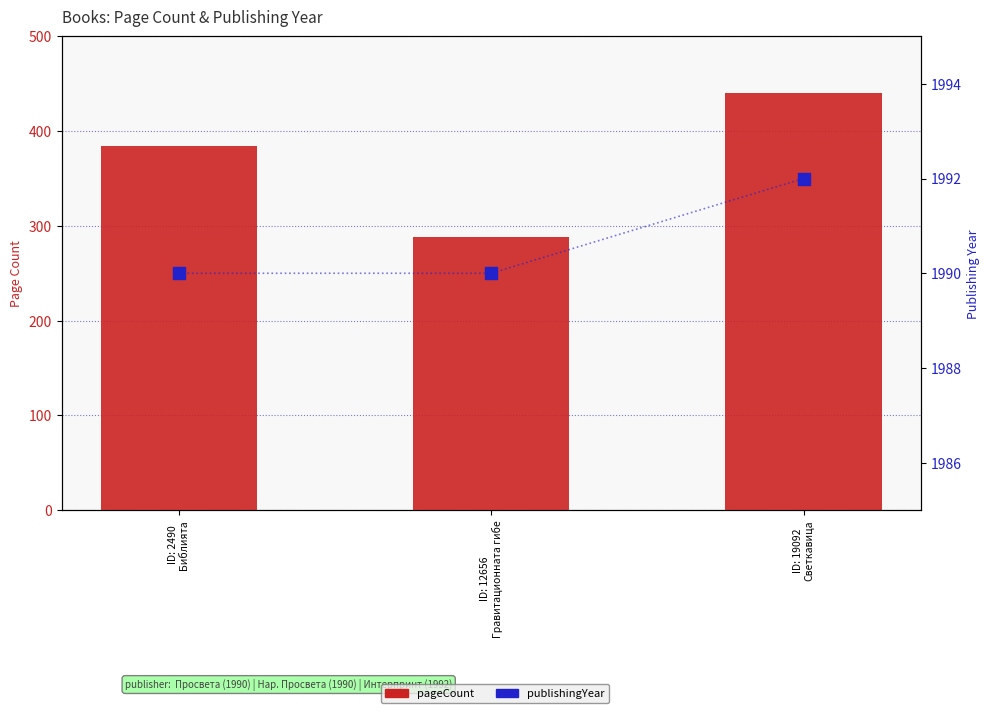

Which series reaches the maximum Y coordinate?

publishingYear